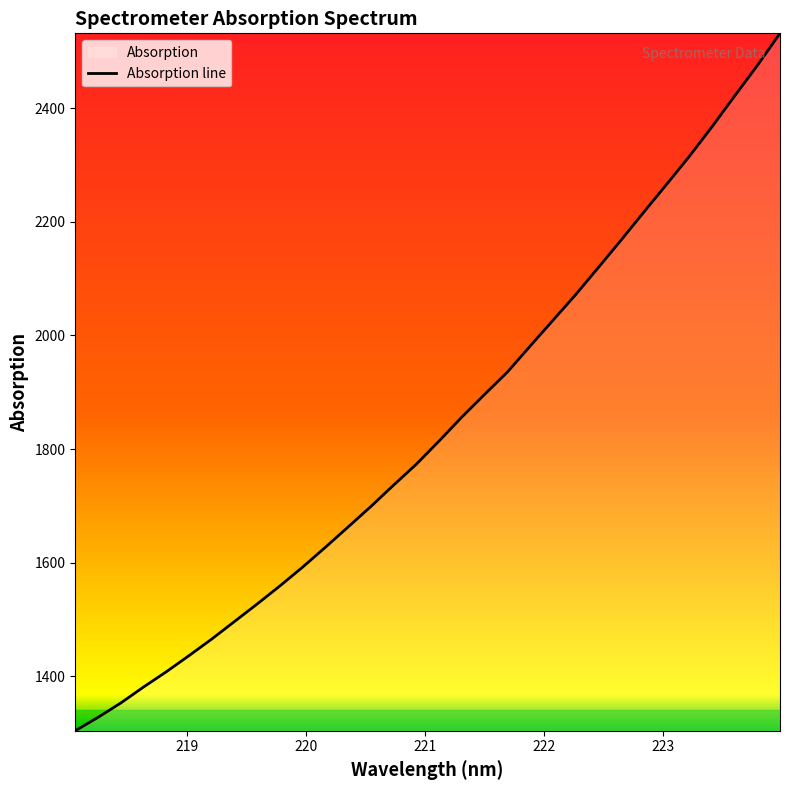

What is the minimum value shown in the chart?

1304.4